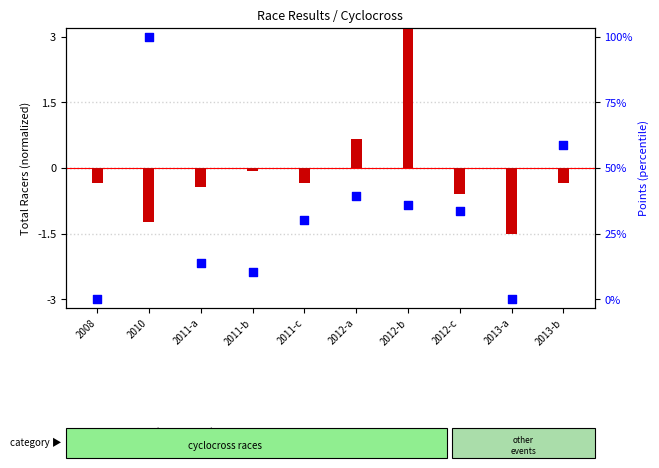

What is the change in value from 2008 to 2012-c?

+2.0